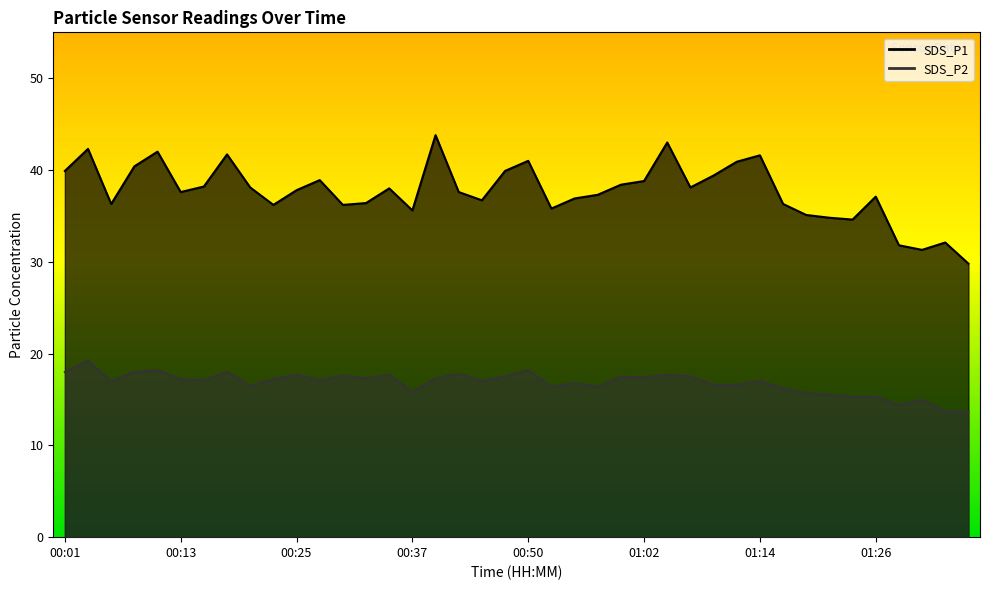

True or false: SDS_P1 and SDS_P2 cross at least once.

False